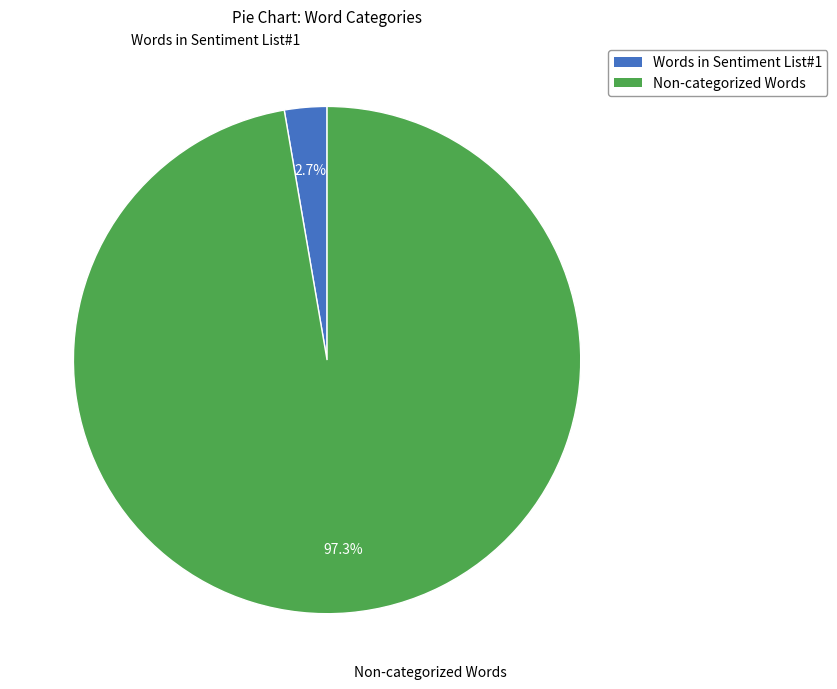

Is there a majority slice in this chart?

Yes